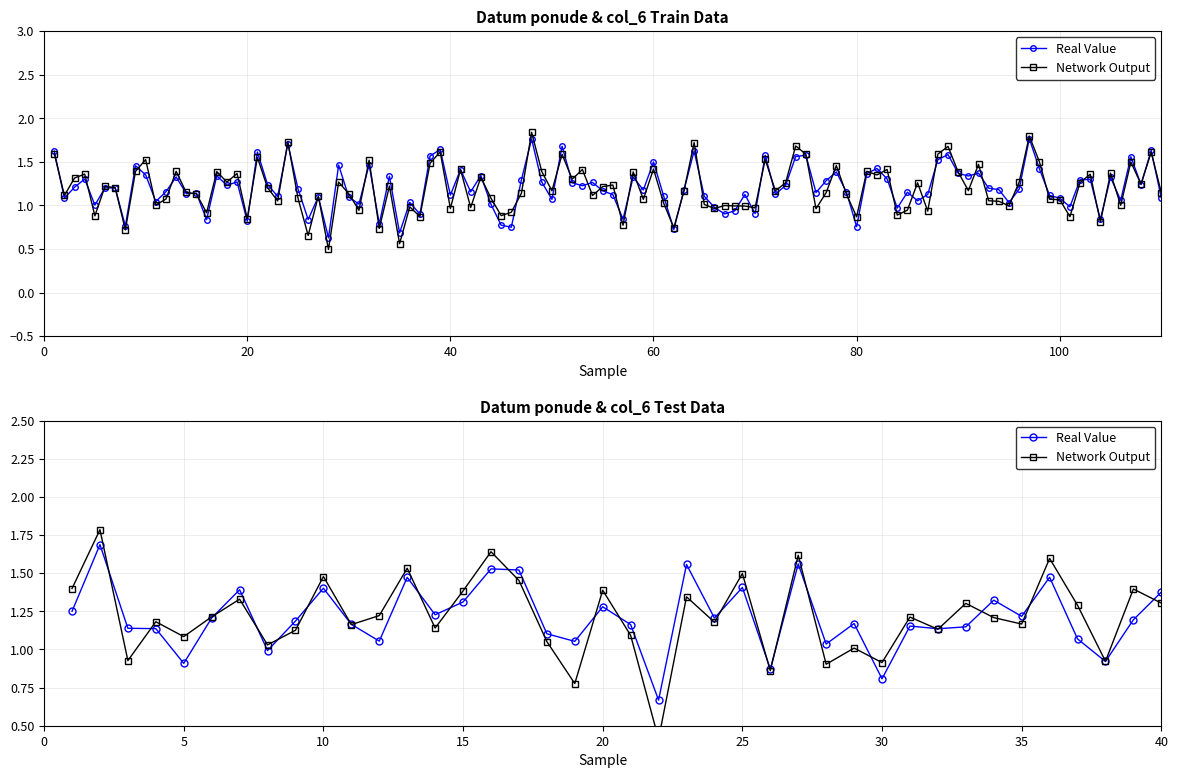

The value of Network Output at 25 is 0.7. True or false?

False